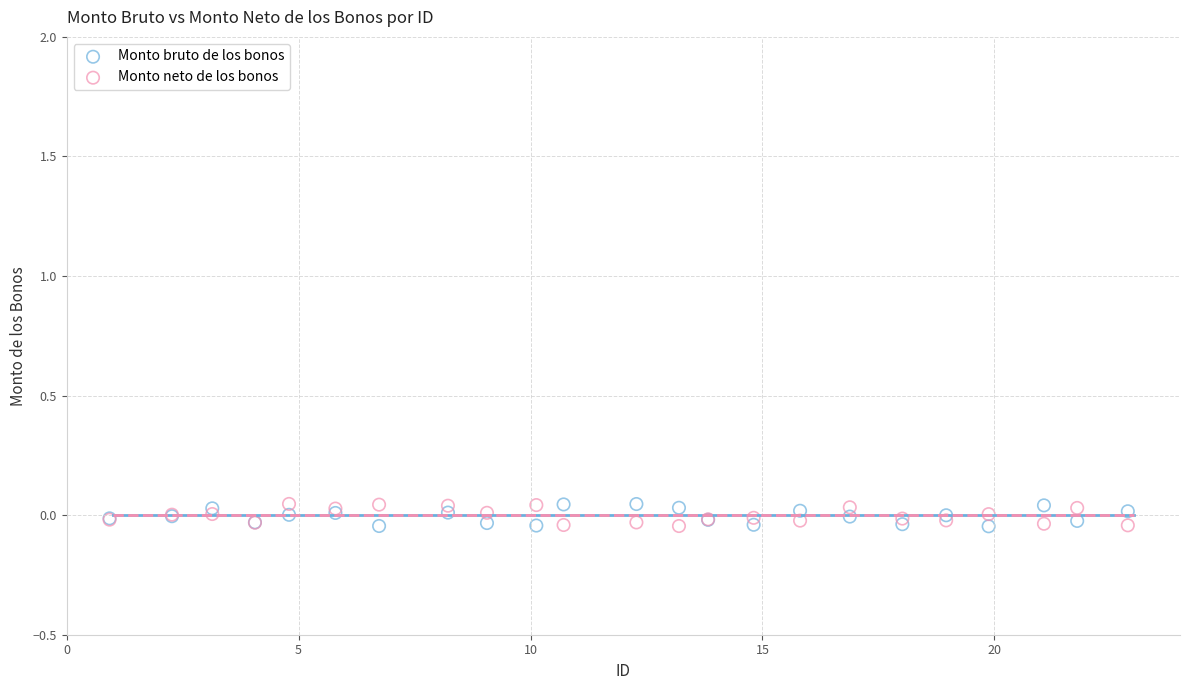

What is the X range (max minus min) for the scatter plot?

22.0